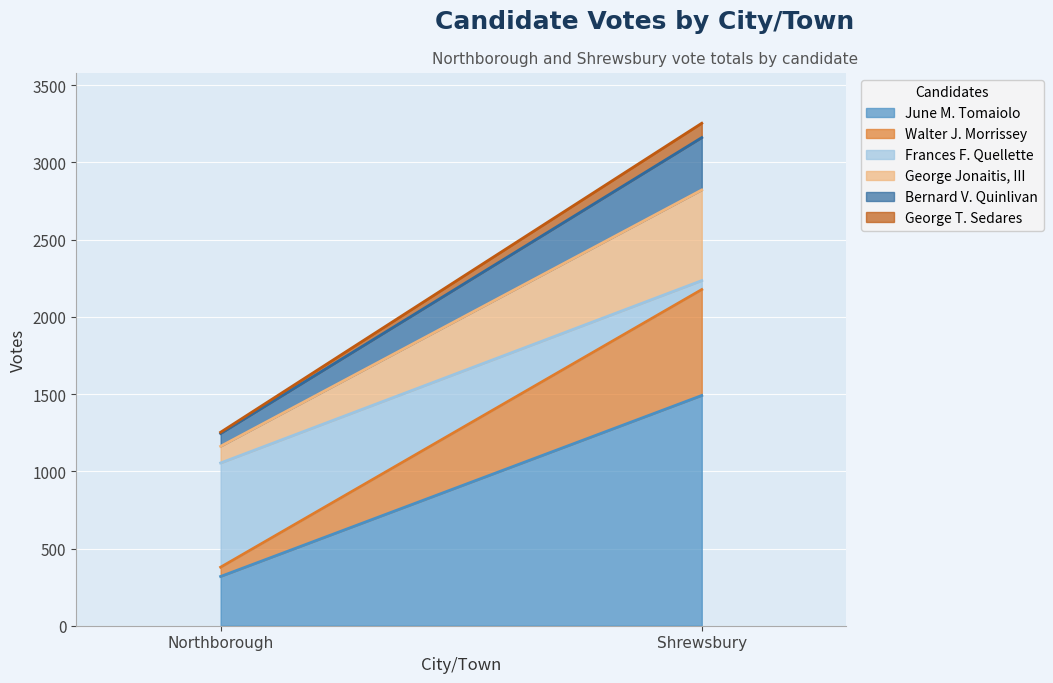

True or false: June M. Tomaiolo has a value of 471 at Northborough.

False